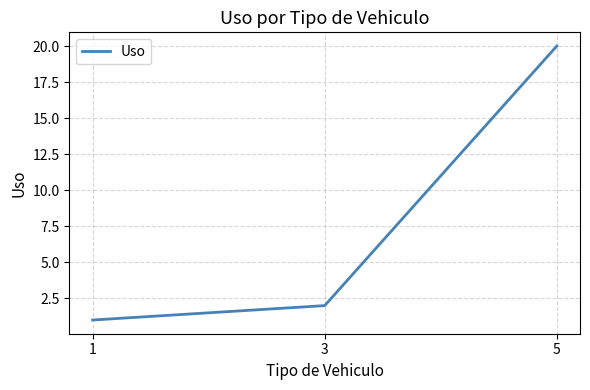

What is the sum of the values at 5 and 1?

21